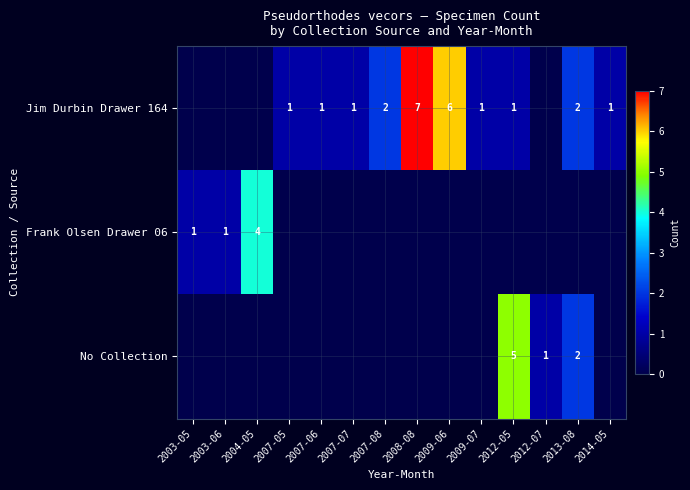

True or false: No Collection has a value of 2 at 2013-08.

True